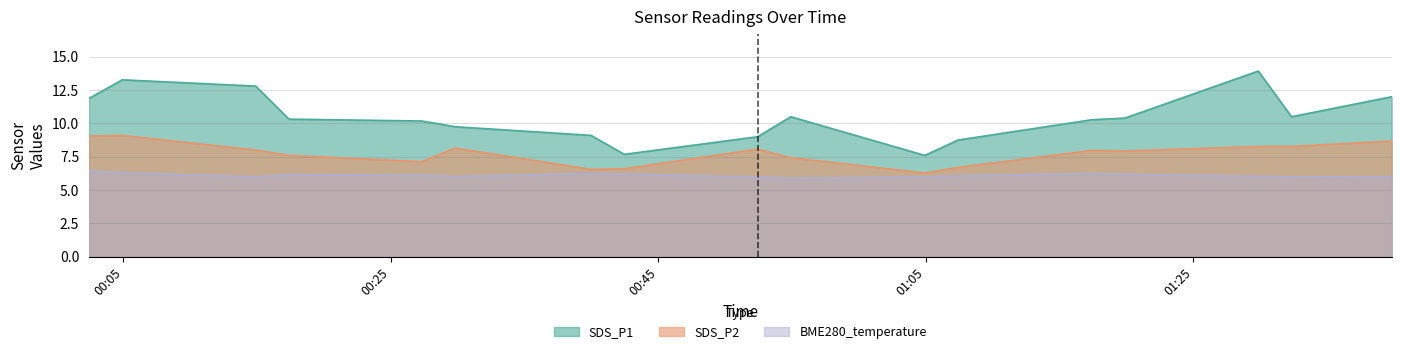

What is the spread (max minus min) of values at 2023/04/20 01:17:22?

4.0